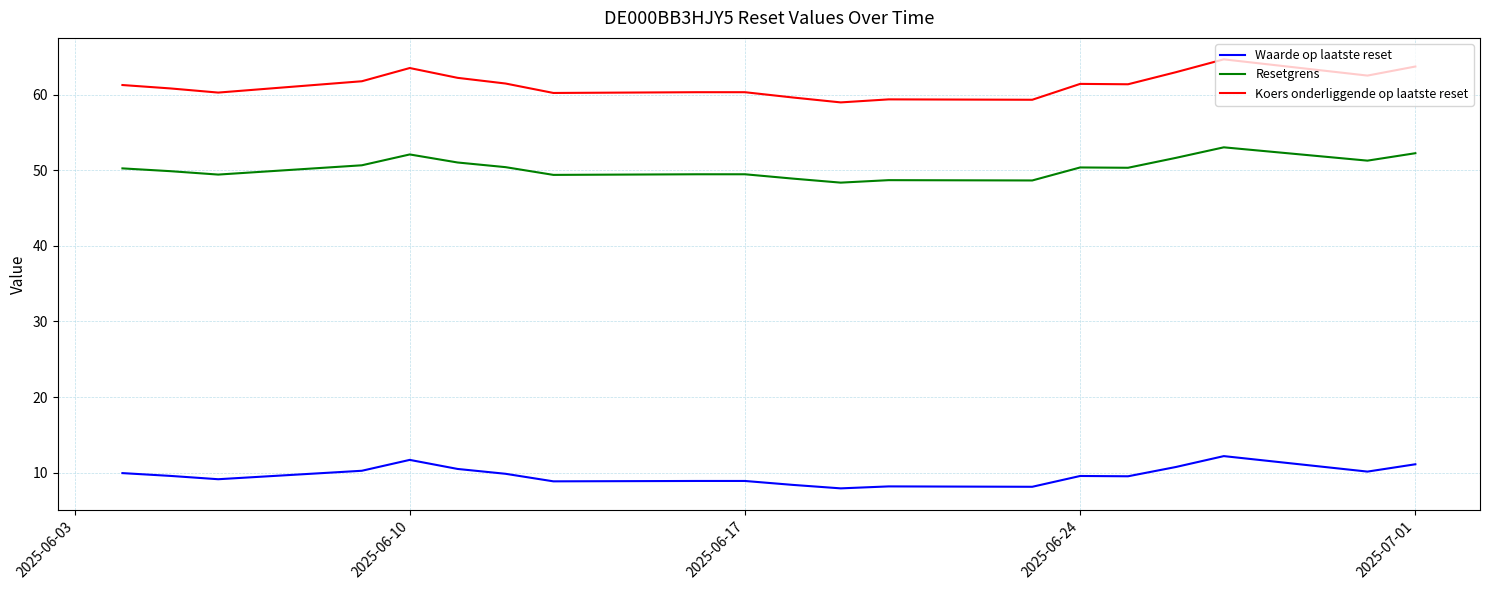

Which series has the largest total across all categories?

Koers onderliggende op laatste reset